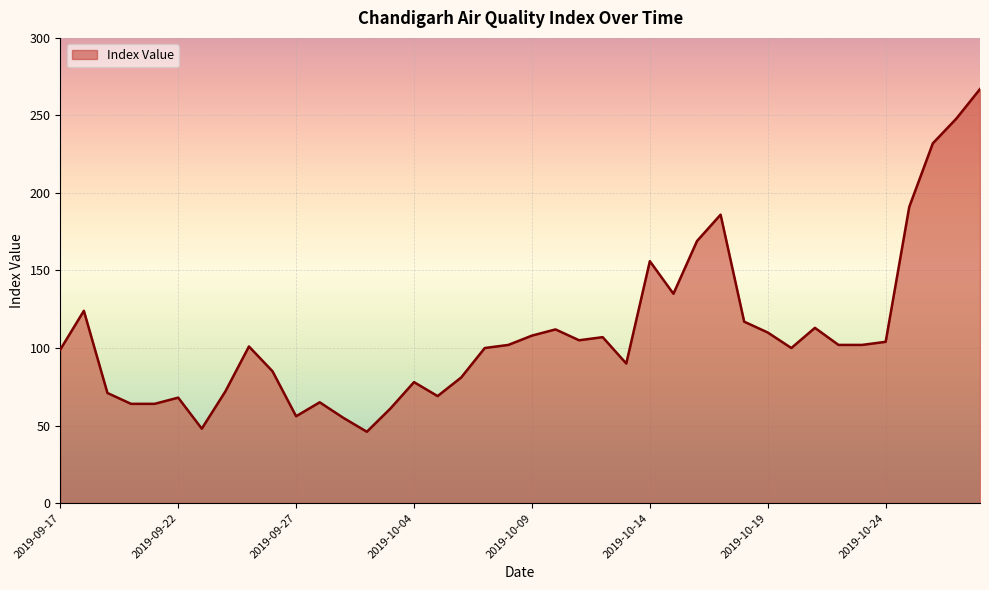

What is the greatest value displayed?

267